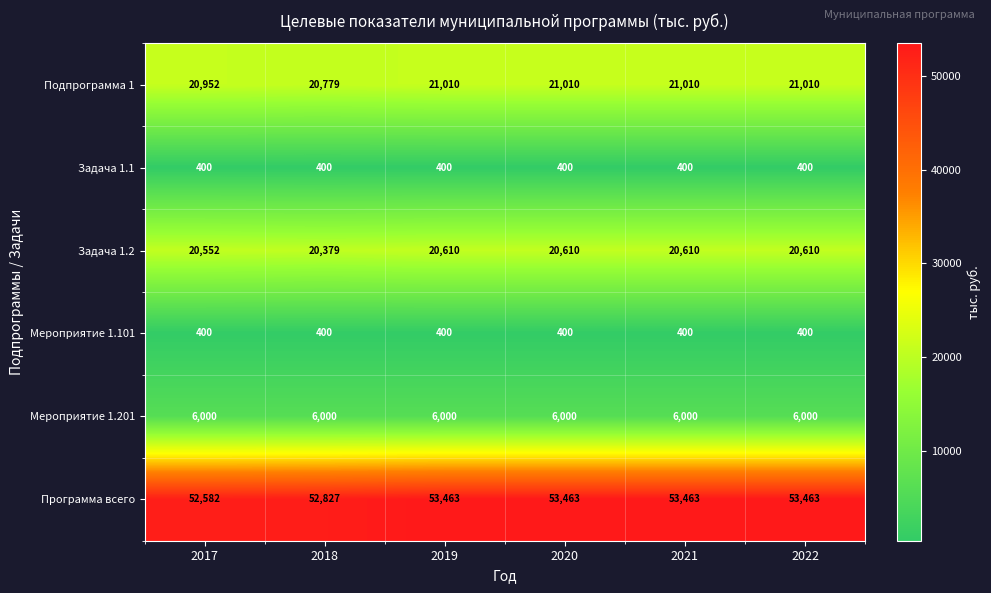

Which series has the largest total across all categories?

Программа всего